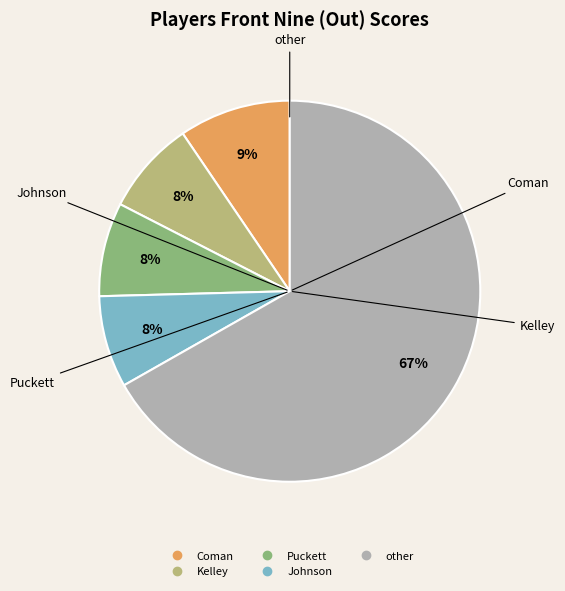

Does any single category account for the majority?

Yes